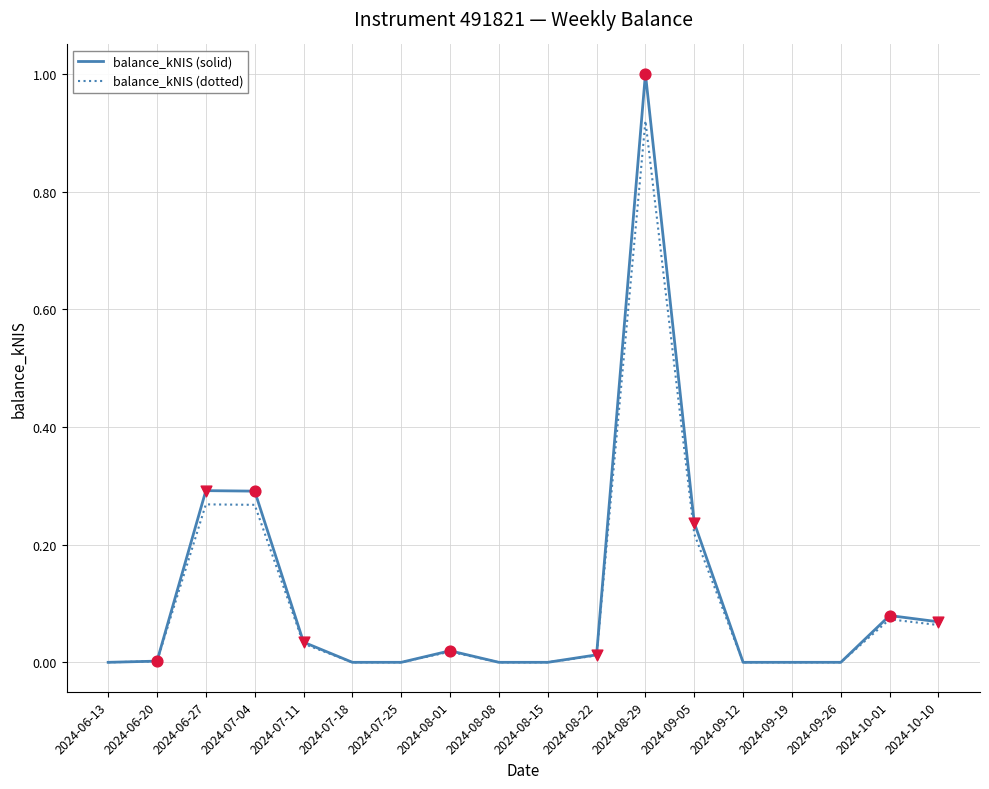

Which series changed the most between 2024-07-04 and 2024-08-08?

balance_kNIS (solid)